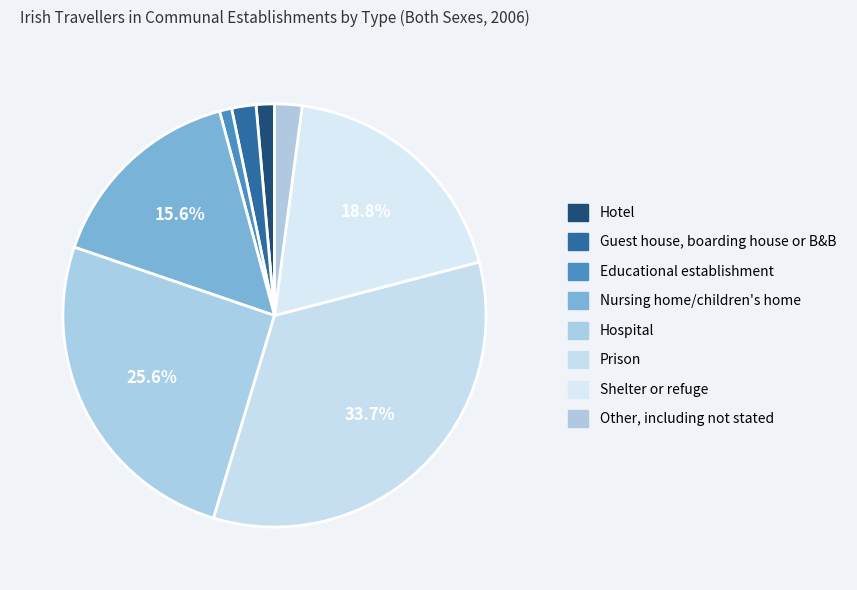

The Nursing home/children's home slice represents 16% of the pie. True or false?

True